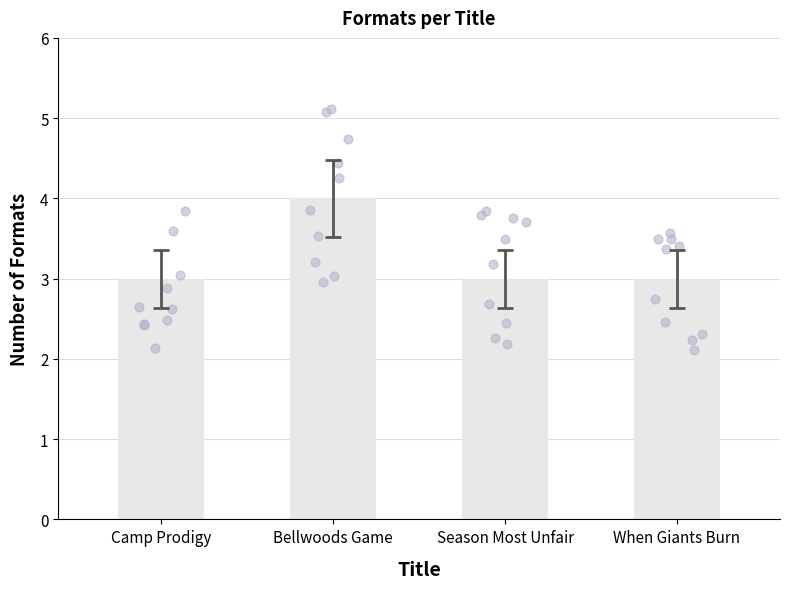

Which has a higher value, Season Most Unfair or Camp Prodigy?

Season Most Unfair